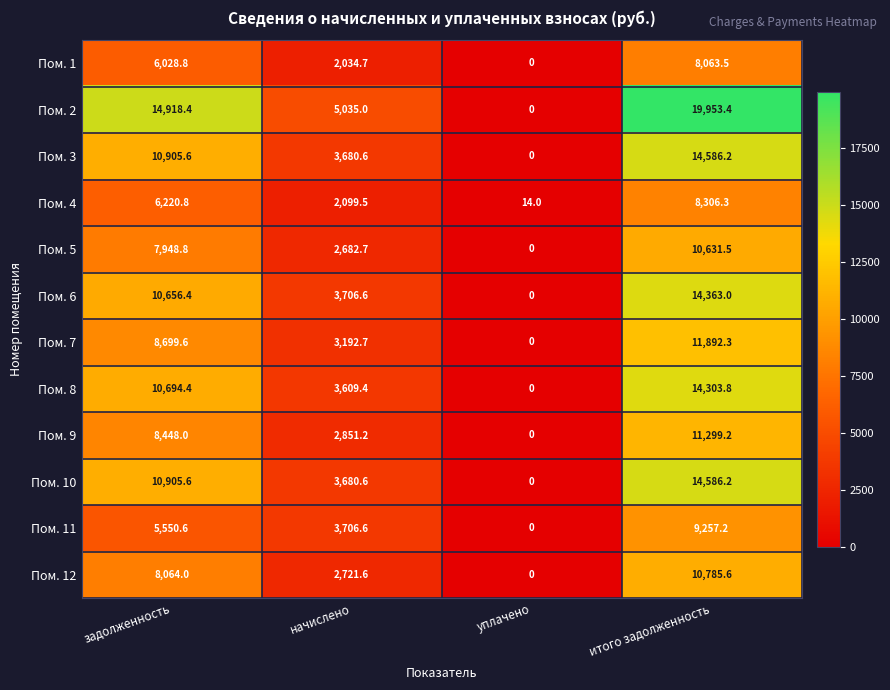

What is the average value of the Пом. 3 series?

7293.1